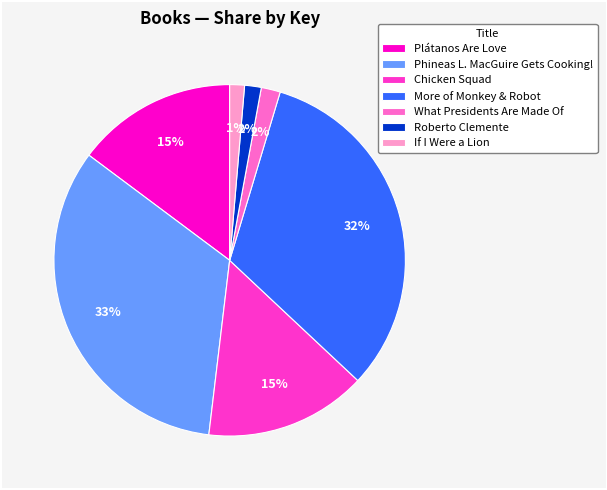

To the nearest percent, what is the difference between the largest and smallest slice percentages?

32%